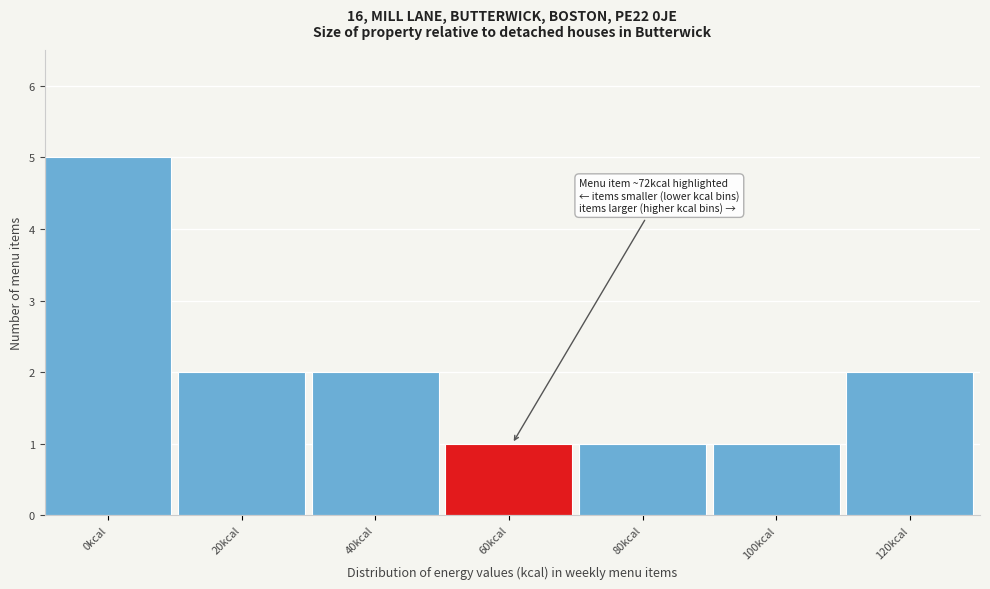

Reading left to right, extract all data points from this chart.

5	2	2	1	1	1	2